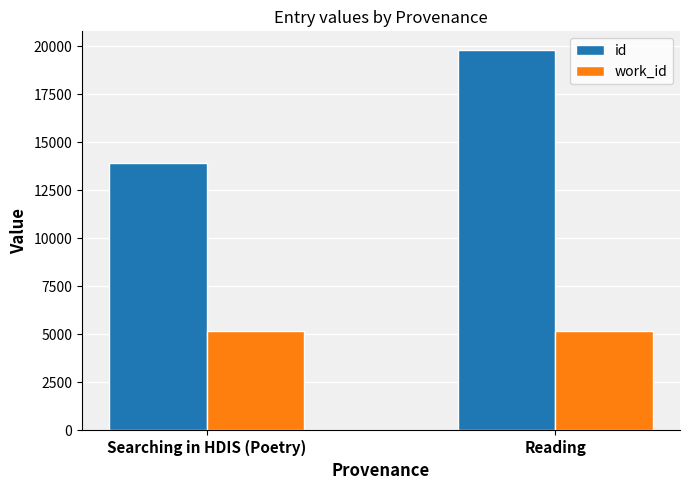

Rank the series by their maximum value, from lowest to highest.

work_id, id